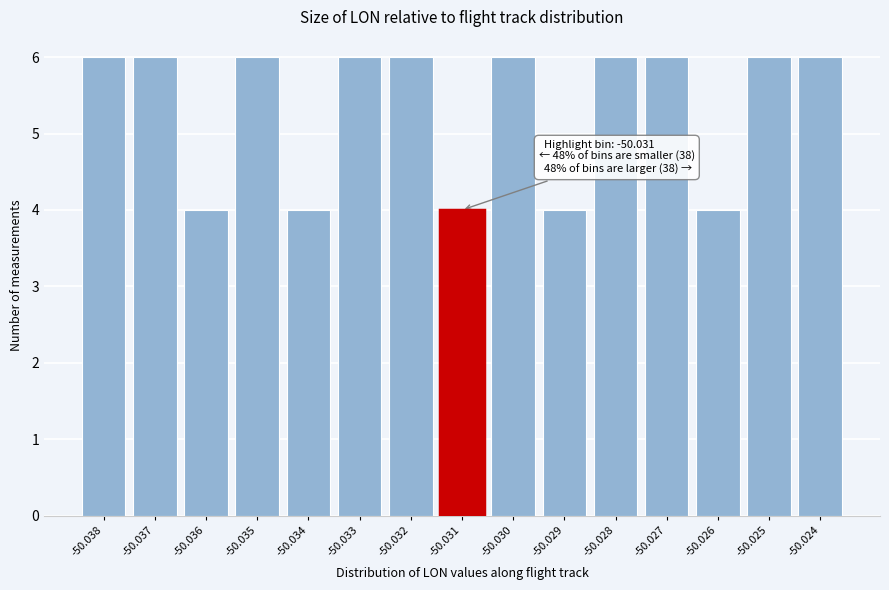

Reading left to right, extract all data points from this chart.

-50.038=6	-50.037=6	-50.036=4	-50.035=6	-50.034=4	-50.033=6	-50.032=6	-50.031=4	-50.030=6	-50.029=4	-50.028=6	-50.027=6	-50.026=4	-50.025=6	-50.024=6